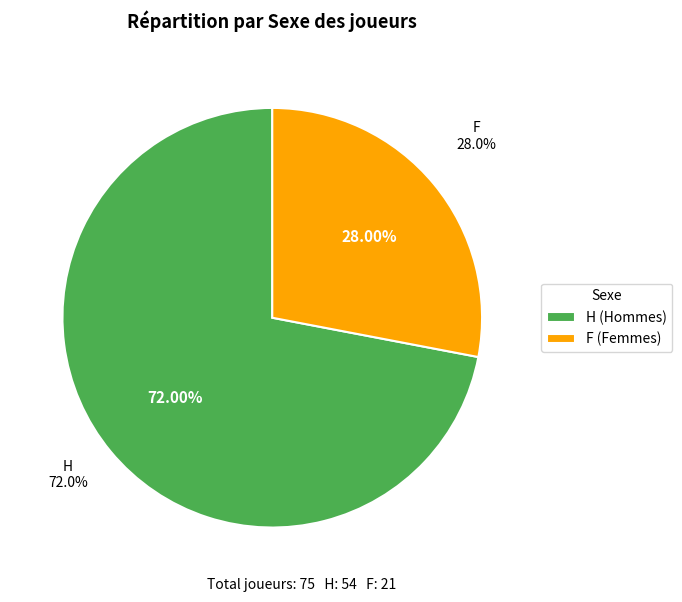

To the nearest percent, what is the difference between the F and H slice percentages?

44%